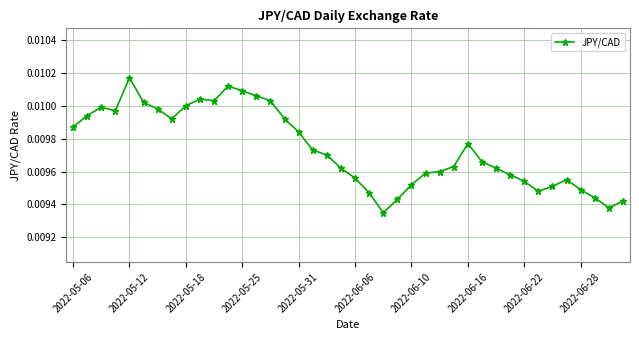

Is this an area chart (filled region under the line)?

No